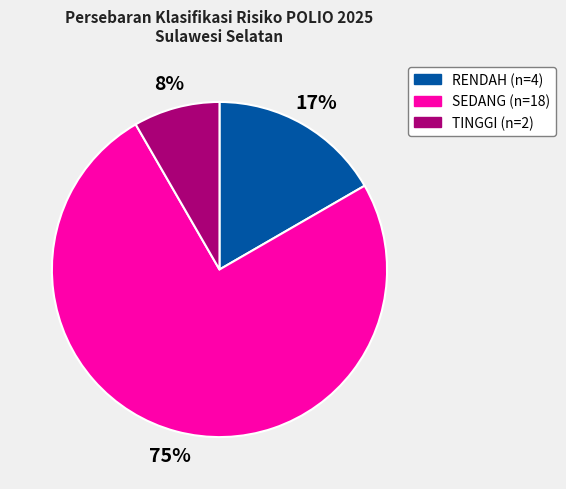

What percentage is the RENDAH slice, to the nearest percent?

17%